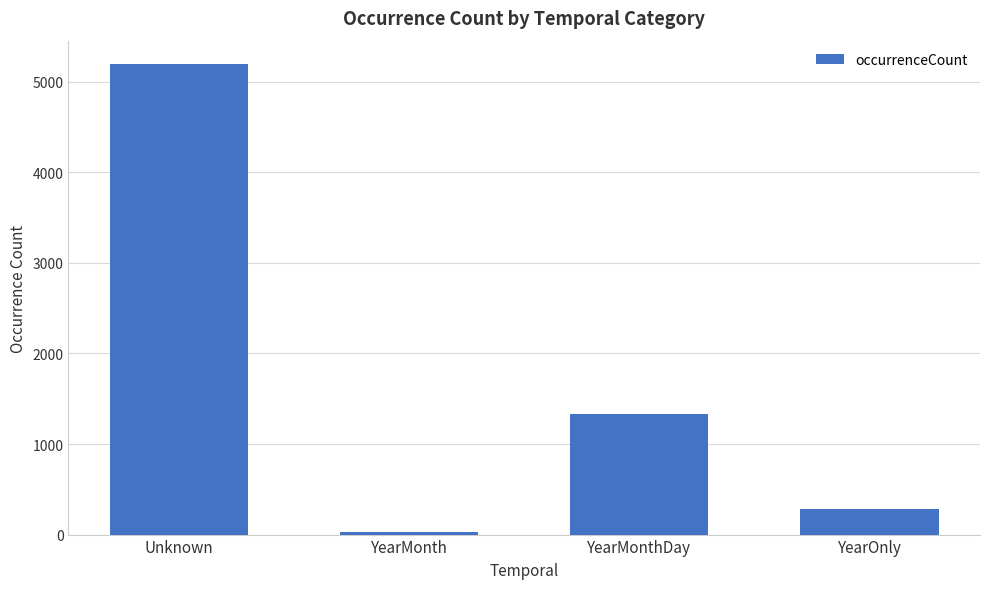

What is the greatest value displayed?

5195